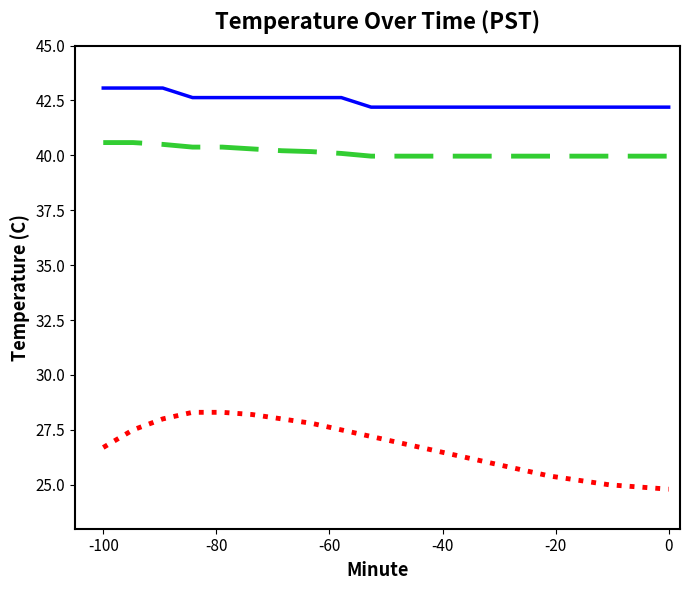

What is the minimum value shown in the chart?

24.8